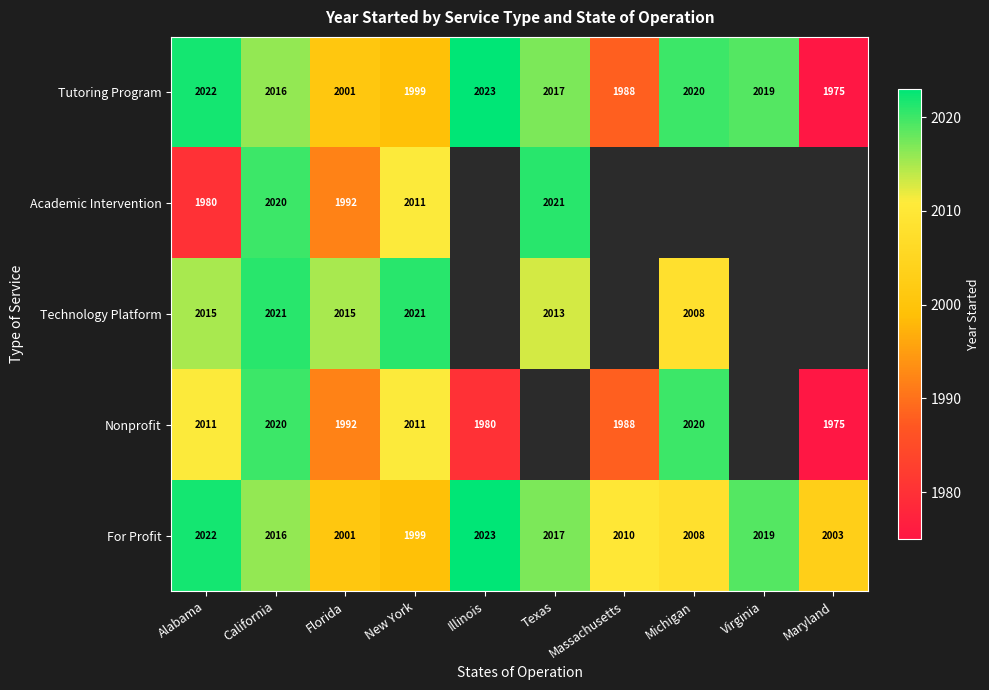

At which label does For Profit first exceed 2016?

Alabama